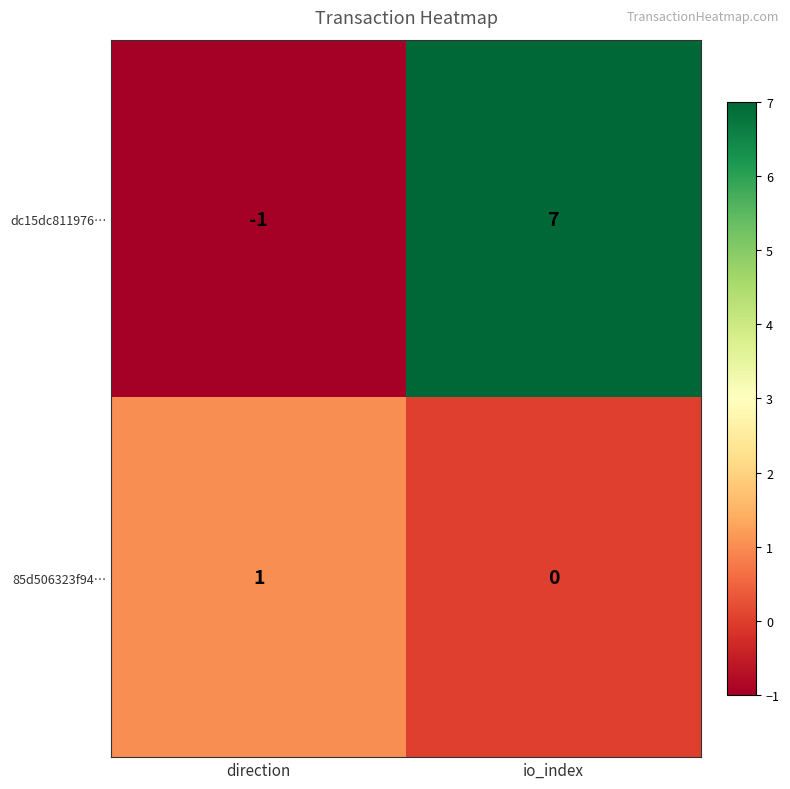

True or false: dc15dc811976… has a value of -1 at direction.

True